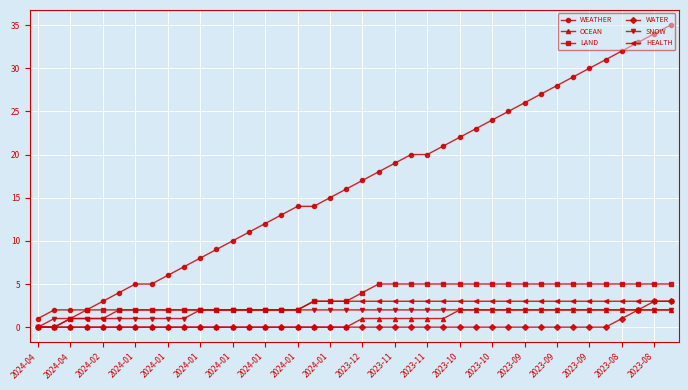

What is the sum of all LAND values?

137